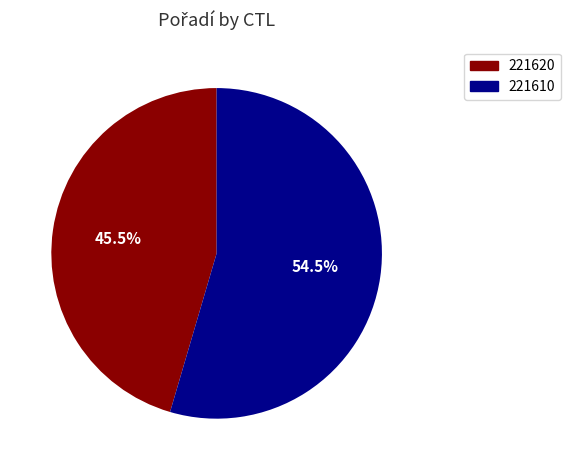

Which slice is the smallest?

221620